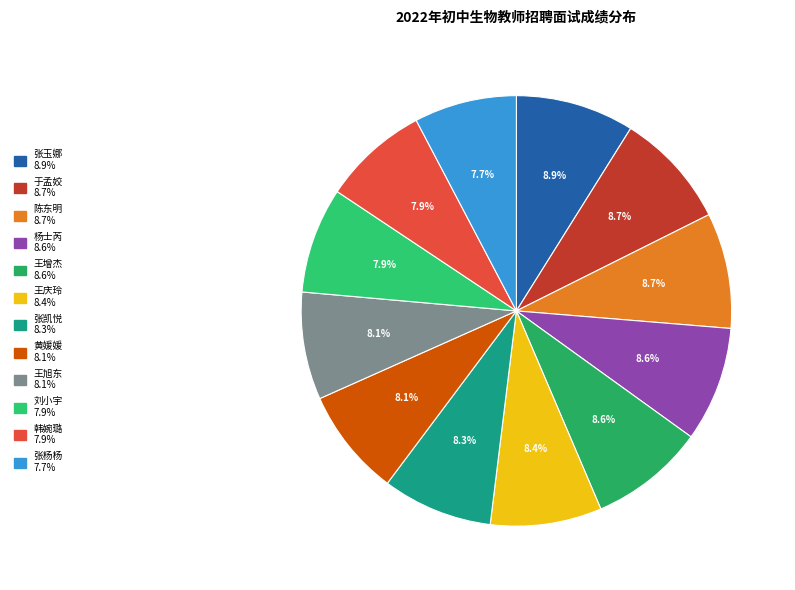

What percentage is NOT represented by 王旭东?

91.9%